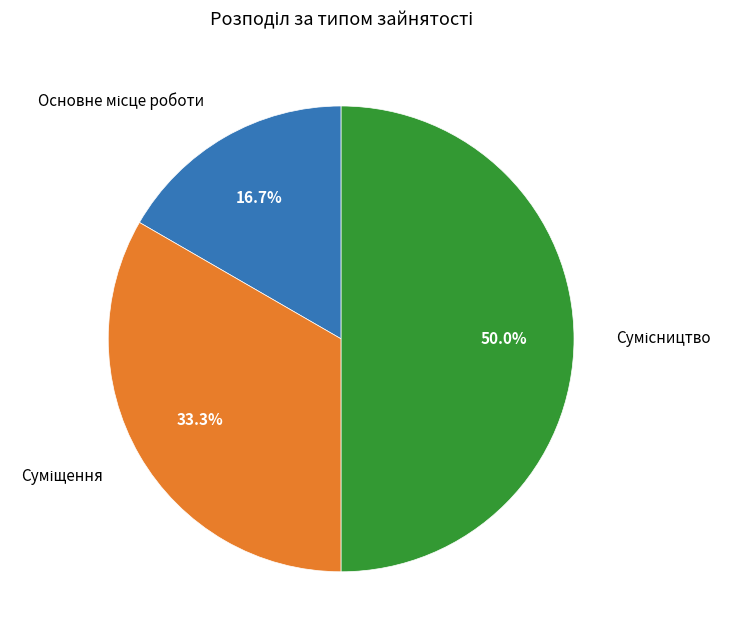

How many segments does this pie chart have?

3